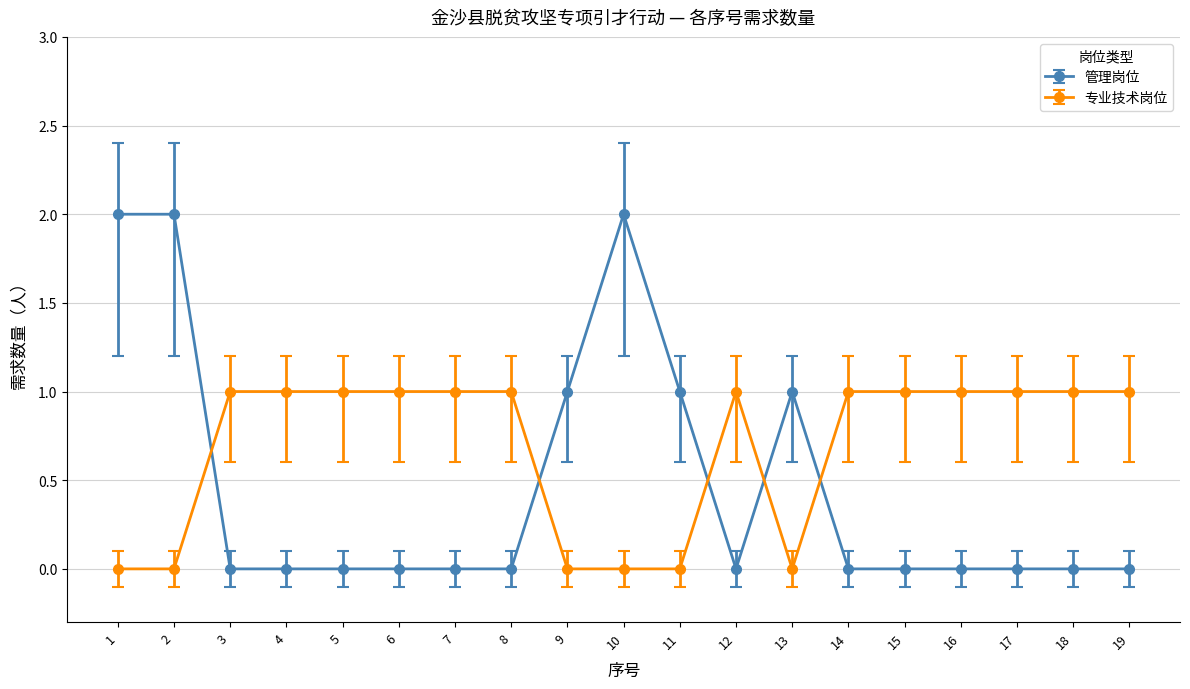

True or false: 管理岗位 has a value of -1 at 14.

False